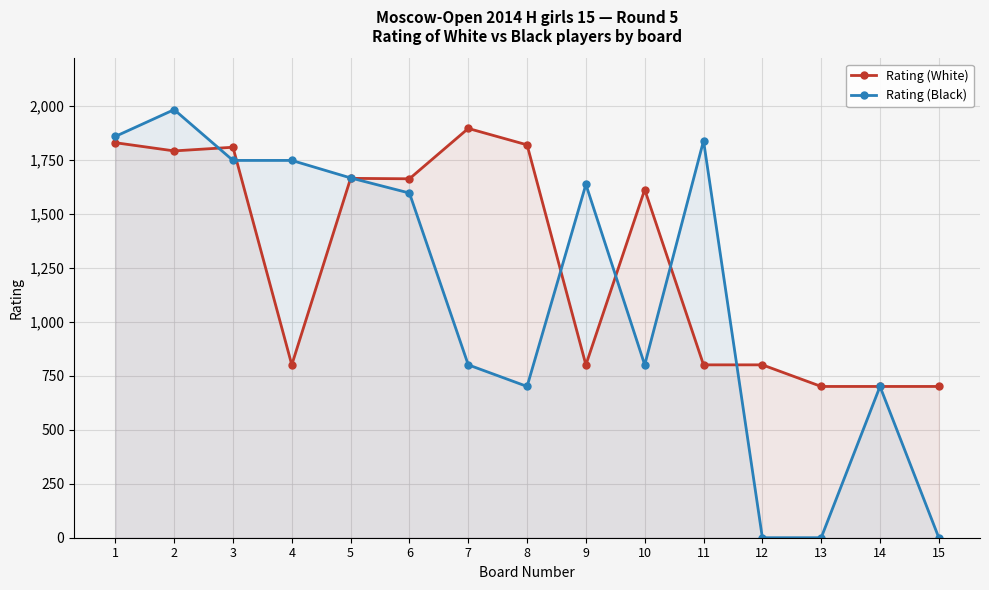

Which category has the highest value in the Rating (White) series?

7